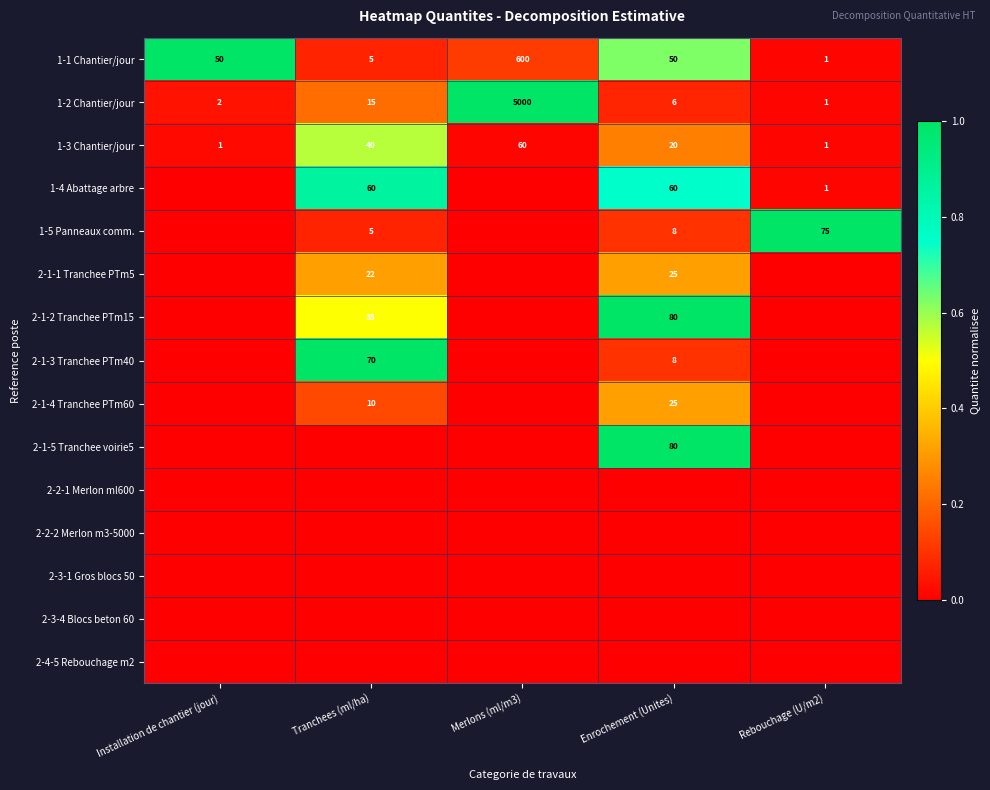

The 1-3 Chantier/jour series shows 0.0 at Rebouchage (U/m2). True or false?

False